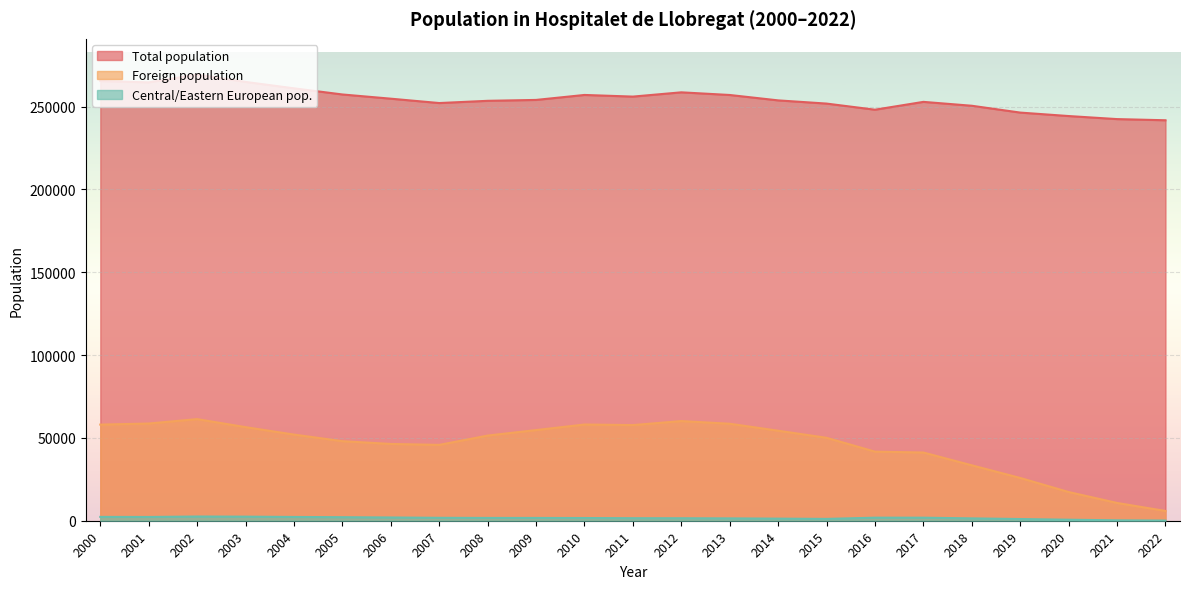

True or false: Total population and Central/Eastern European pop. cross at least once.

False